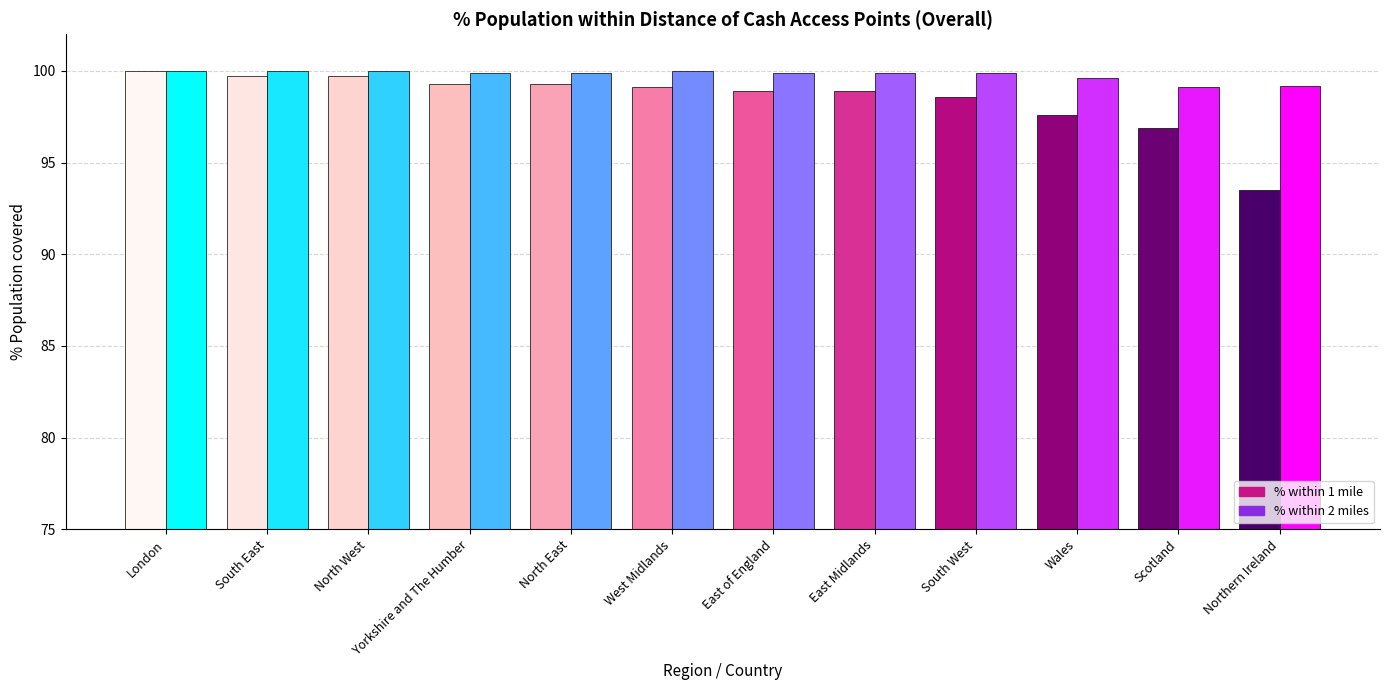

What is the minimum value for % within 1 mile?

93.5